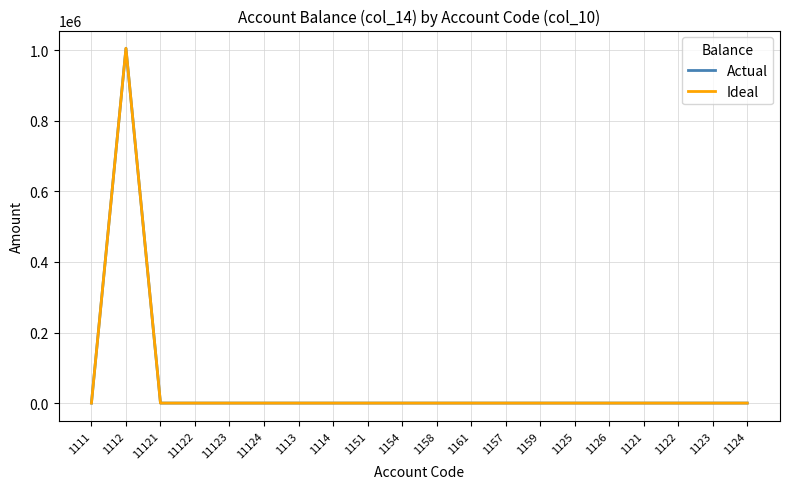

At which category does Ideal reach its first local peak?

1112